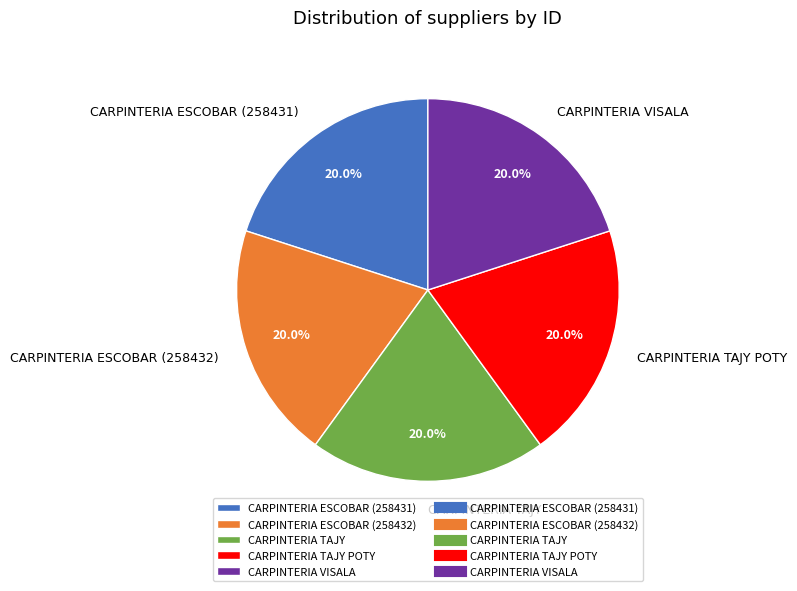

Is it true that CARPINTERIA ESCOBAR (258431) is 13% of the pie?

False